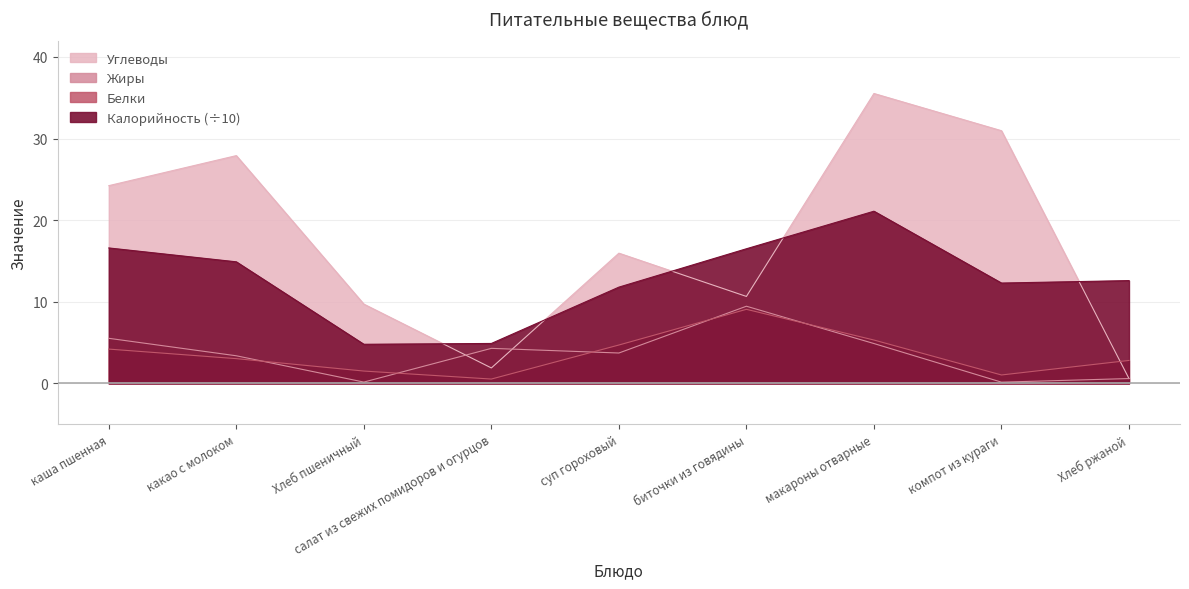

At which label does Углеводы reach its minimum?

Хлеб ржаной